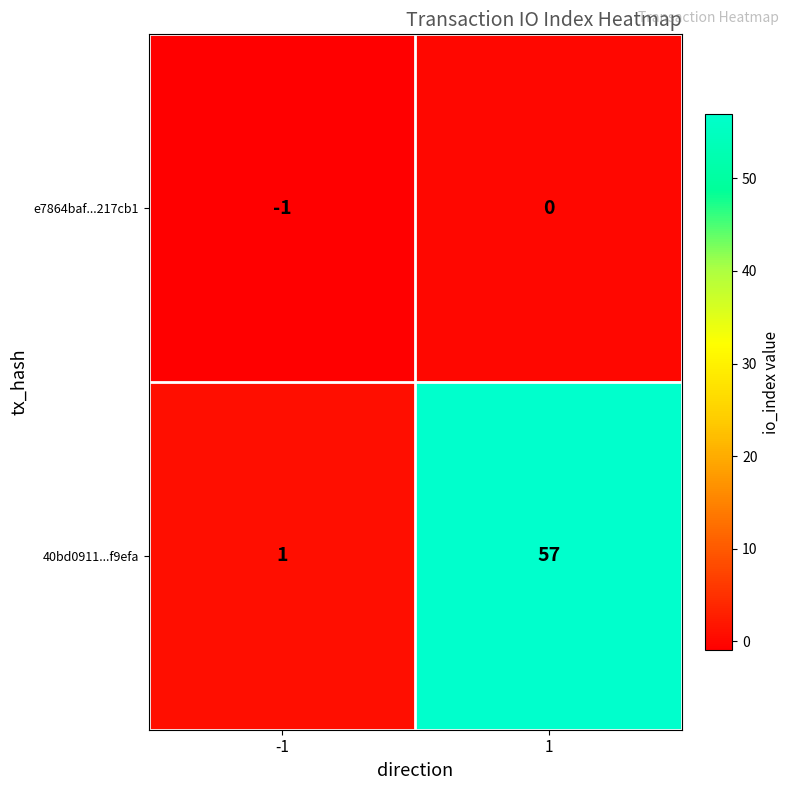

Reading right to left, extract all data points from this chart.

e7864baf...217cb1: 0	-1
40bd0911...f9efa: 57	1